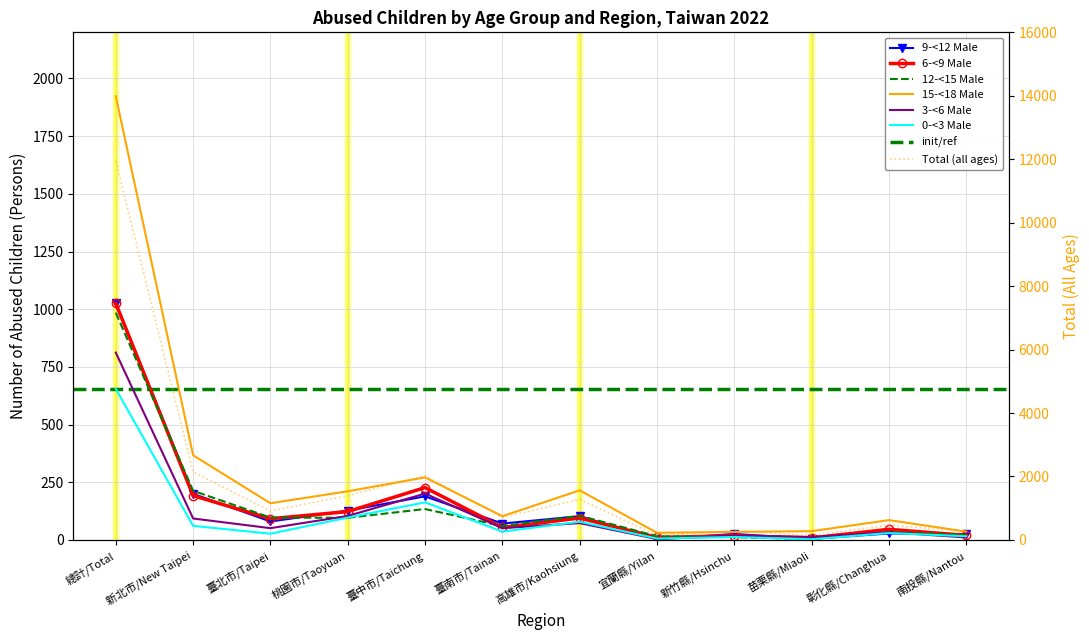

What is the minimum value for 15-<18 Male?

31